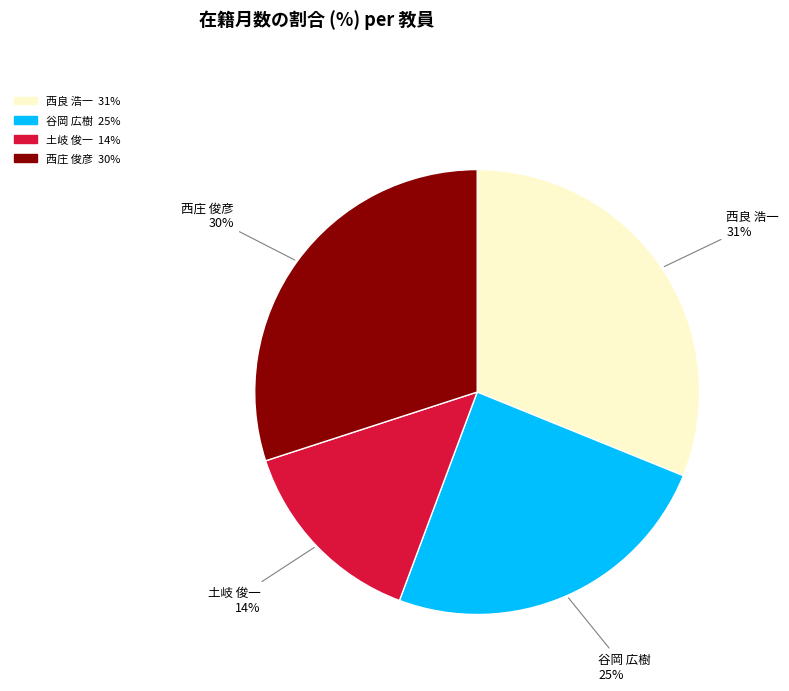

Is it true that 土岐 俊一 is 6% of the pie?

False